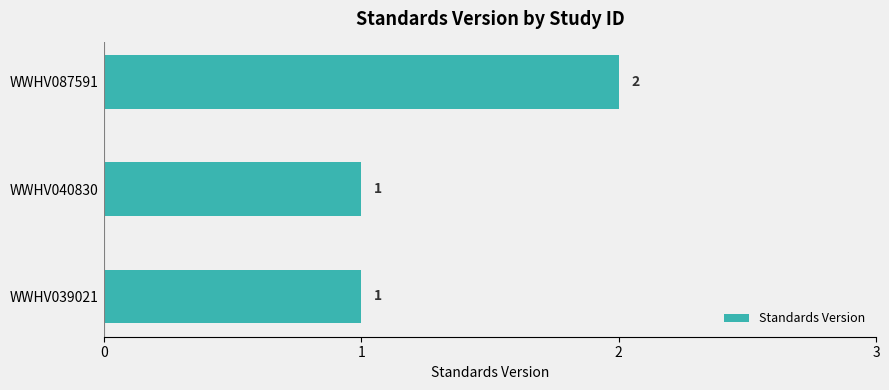

Which category has the highest value across all series?

WWHV087591